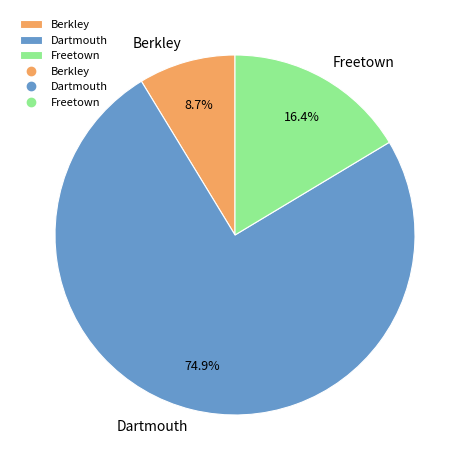

Rank the categories by value from lowest to highest.

Berkley, Freetown, Dartmouth